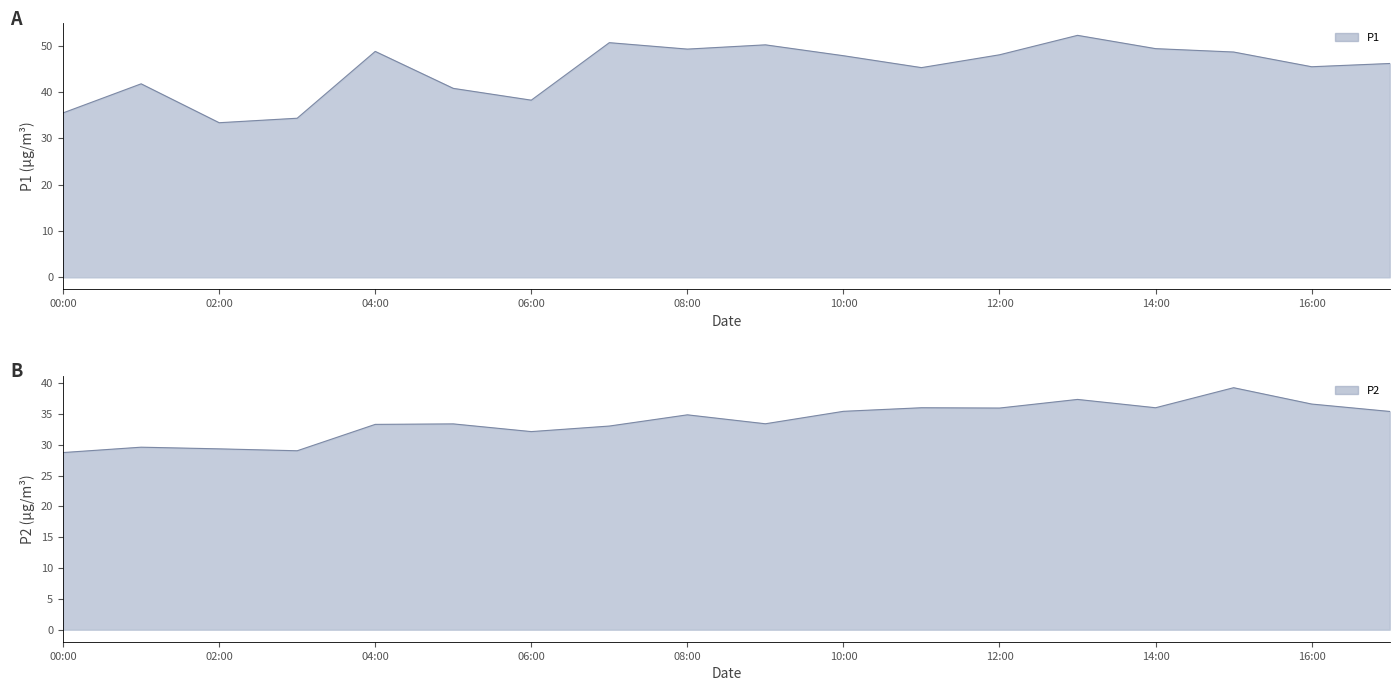

At 05:00, list the series in order from largest to smallest.

P1, P2